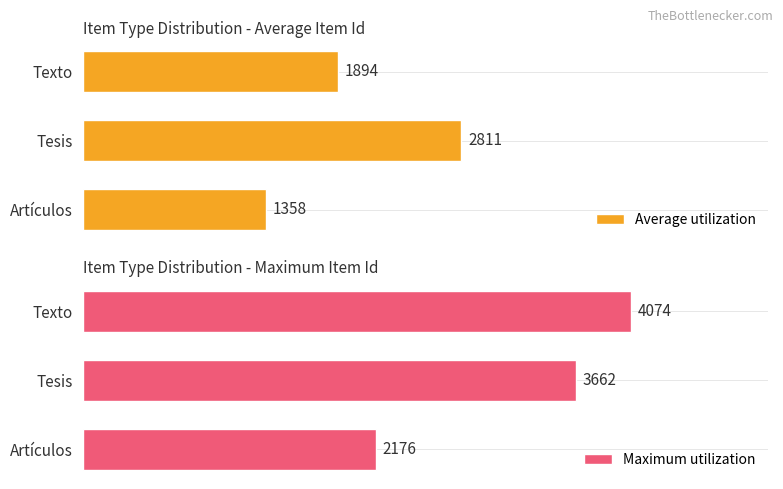

At which label does Average utilization reach its minimum?

Artículos